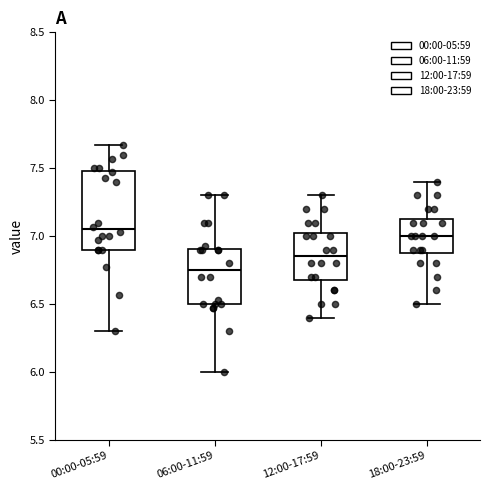

Reading left to right, transcribe this box plot: for each box, give where its median line is, the range the box spans, and where its two whiskers end, as read against the y-axis. The values are not printed on the chart, so give them approximately, as read against the axis.

00:00-05:59: median 7.05, box 6.90 to 7.50, whiskers 6.30 to 7.65
06:00-11:59: median 6.75, box 6.50 to 6.90, whiskers 6.00 to 7.30
12:00-17:59: median 6.85, box 6.70 to 7.05, whiskers 6.40 to 7.30
18:00-23:59: median 7.00, box 6.90 to 7.15, whiskers 6.50 to 7.40